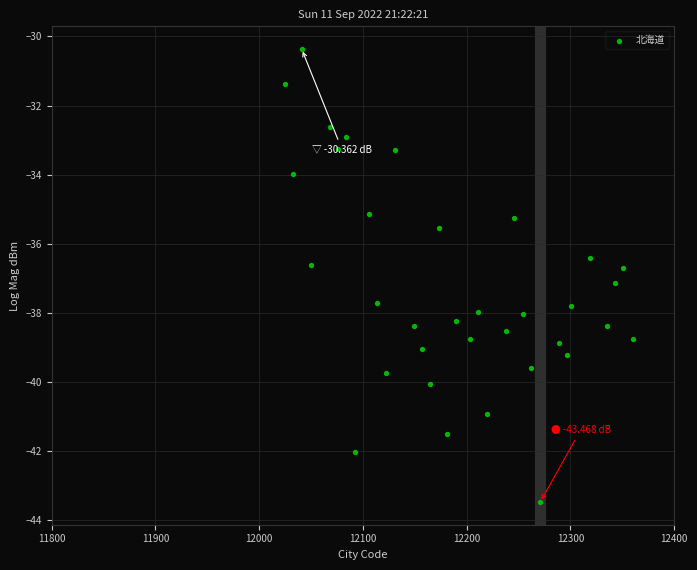

What is the range of X values (max minus min)?

335.0